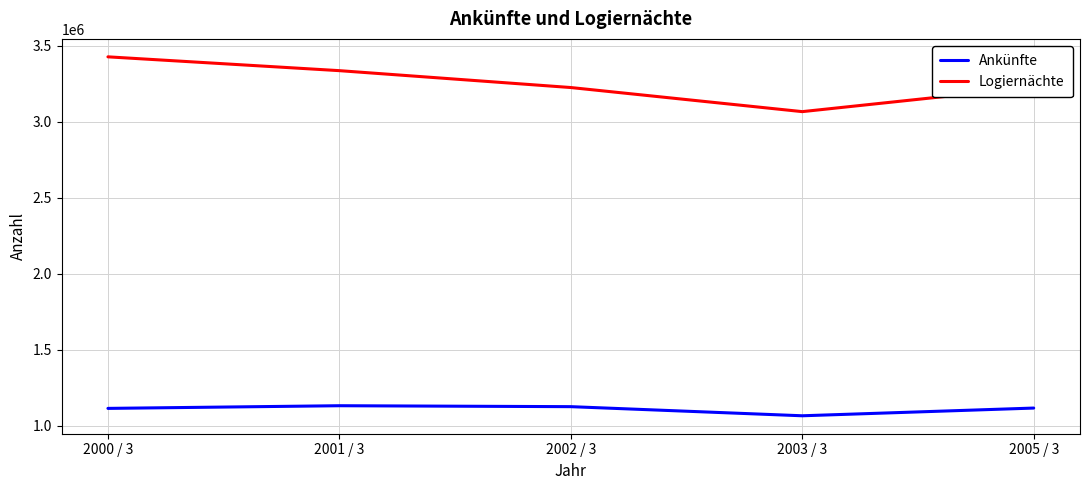

True or false: Logiernächte and Ankünfte cross at least once.

False